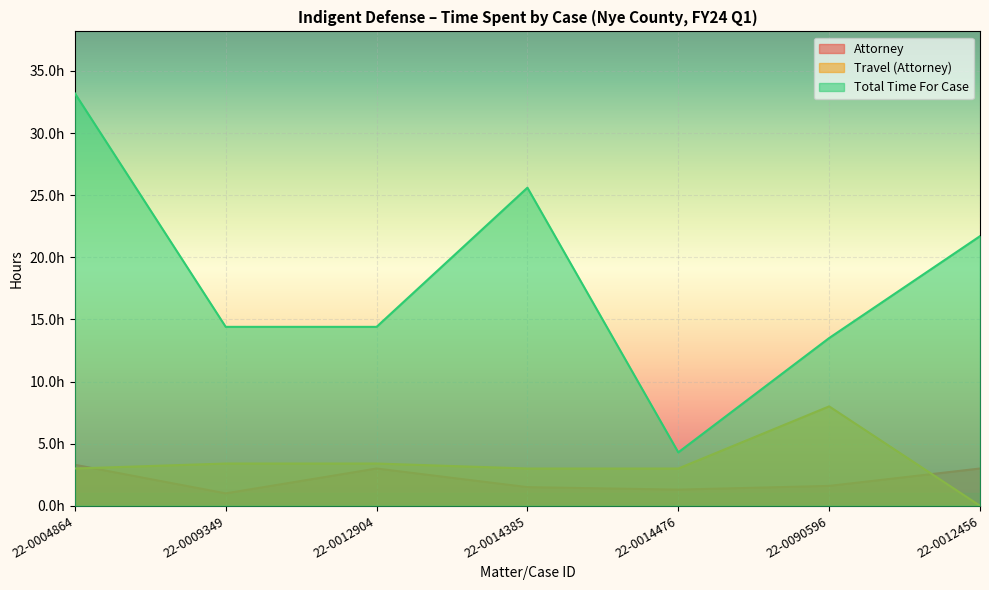

Reading left to right, list all the values displayed in this chart.

Attorney: 22-0004864=3.3	22-0009349=1.0	22-0012904=3.0	22-0014385=1.5	22-0014476=1.3	22-0090596=1.6	22-0012456=3.0
Travel (Attorney): 22-0004864=3.0	22-0009349=3.4	22-0012904=3.4	22-0014385=3.0	22-0014476=3.0	22-0090596=8.0	22-0012456=0.0
Total Time For Case: 22-0004864=33.2	22-0009349=14.4	22-0012904=14.4	22-0014385=25.6	22-0014476=4.3	22-0090596=13.5	22-0012456=21.7